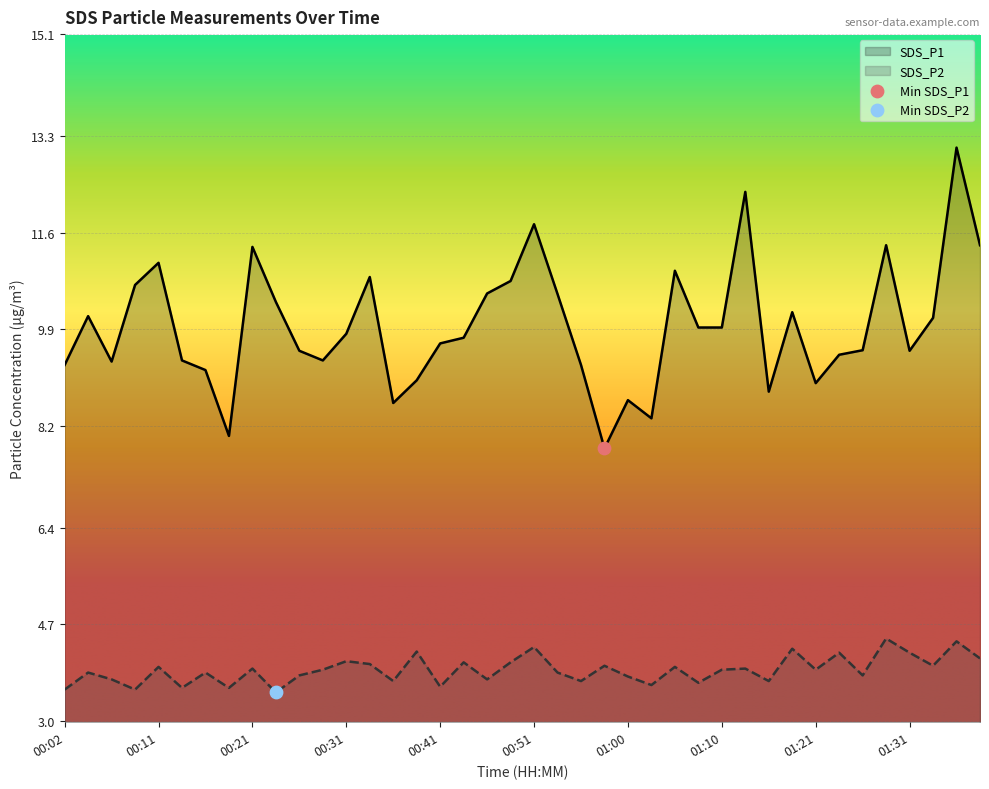

Which series reaches the minimum Y coordinate?

SDS_P2